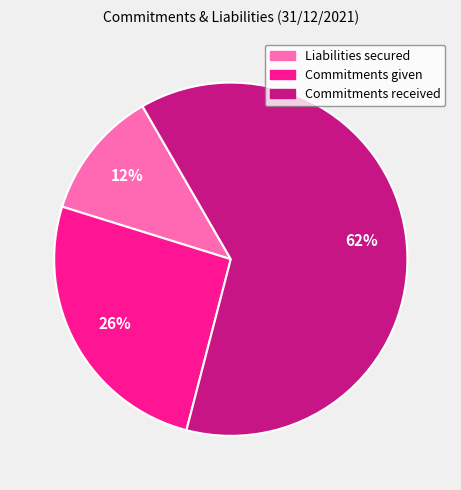

How many slices are in this pie chart?

3